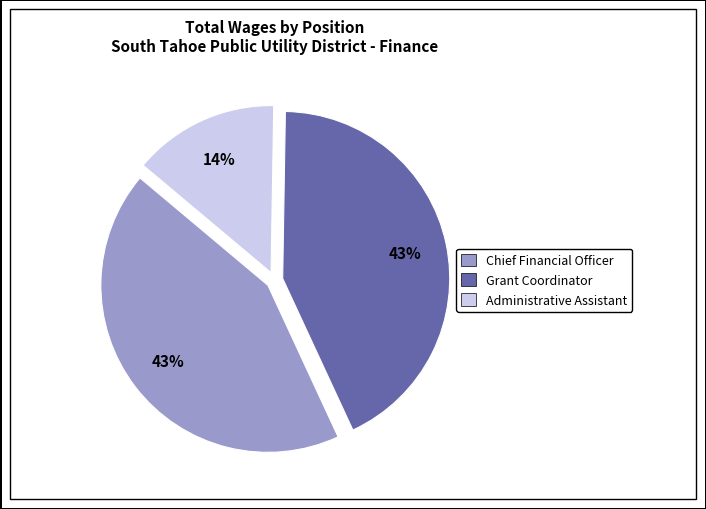

To the nearest percent, what is the combined percentage of Chief Financial Officer and Administrative Assistant?

57%